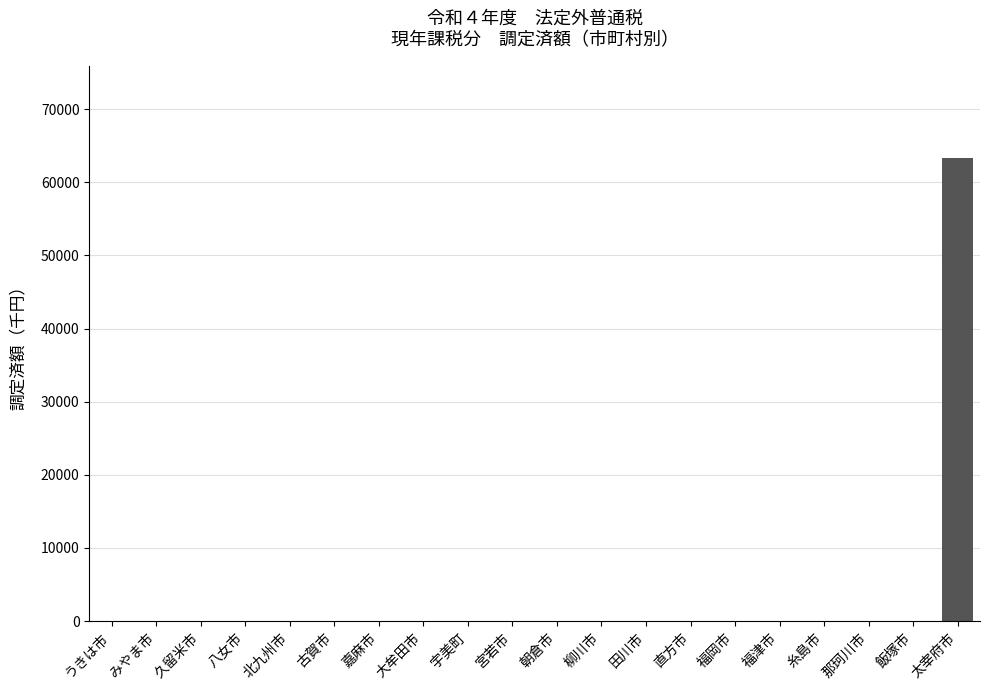

The chart shows a value of -26584 at 宮若市. True or false?

False